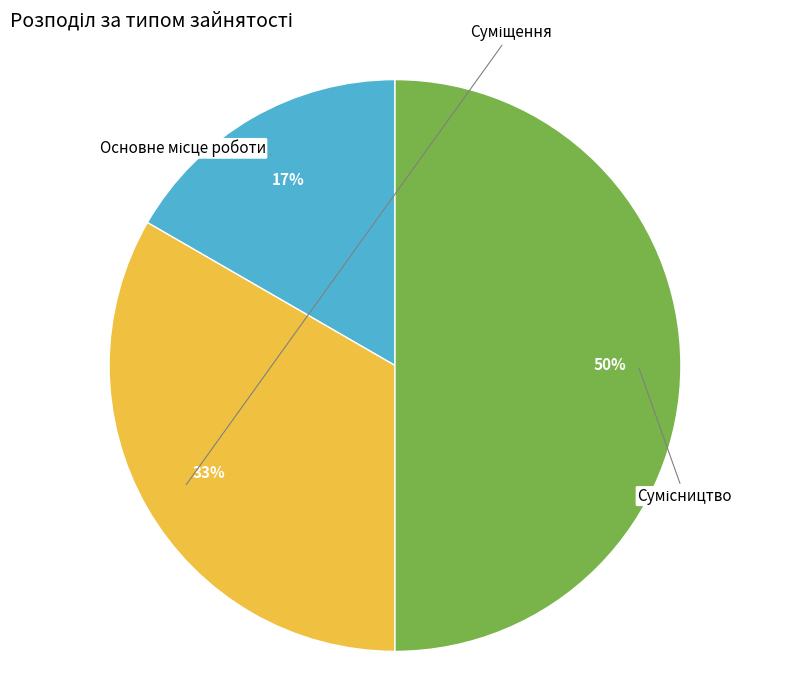

Is it true that Основне місце роботи is 17% of the pie?

True